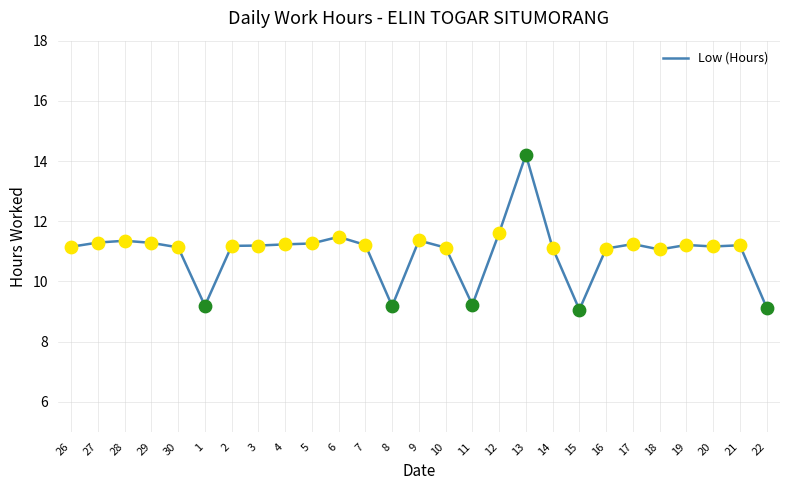

What is the change in value from 12 to 13?

+2.6